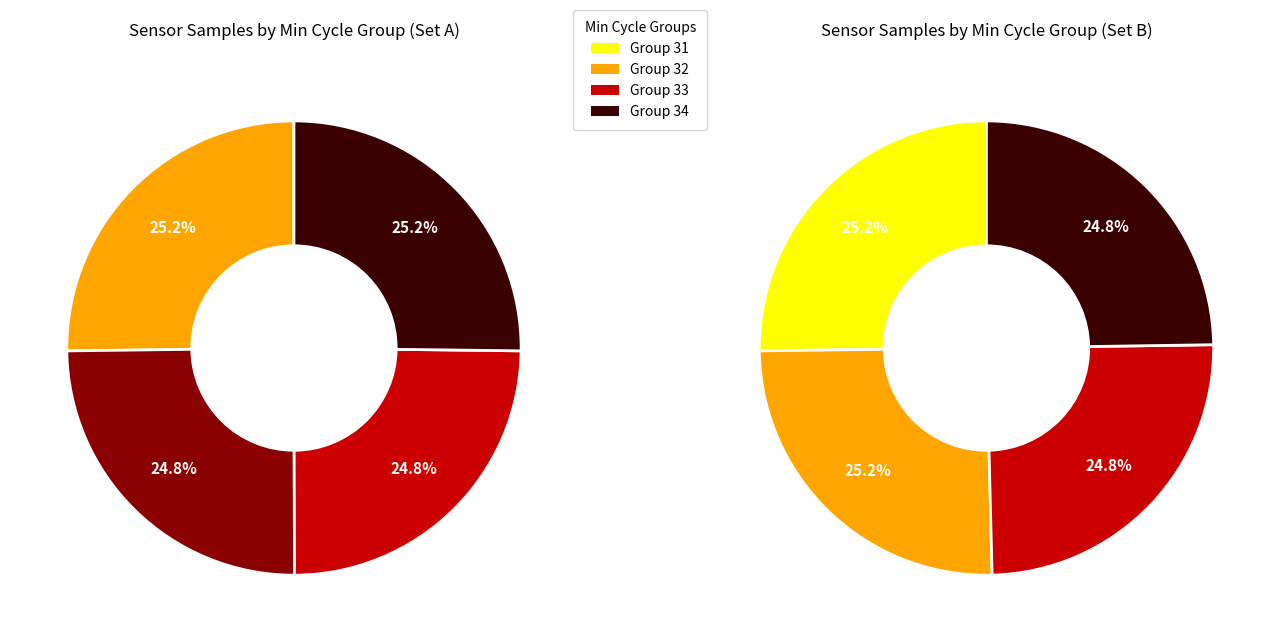

What is the total percentage of Min_cycle=33 and Min_cycle=34?

50.0%